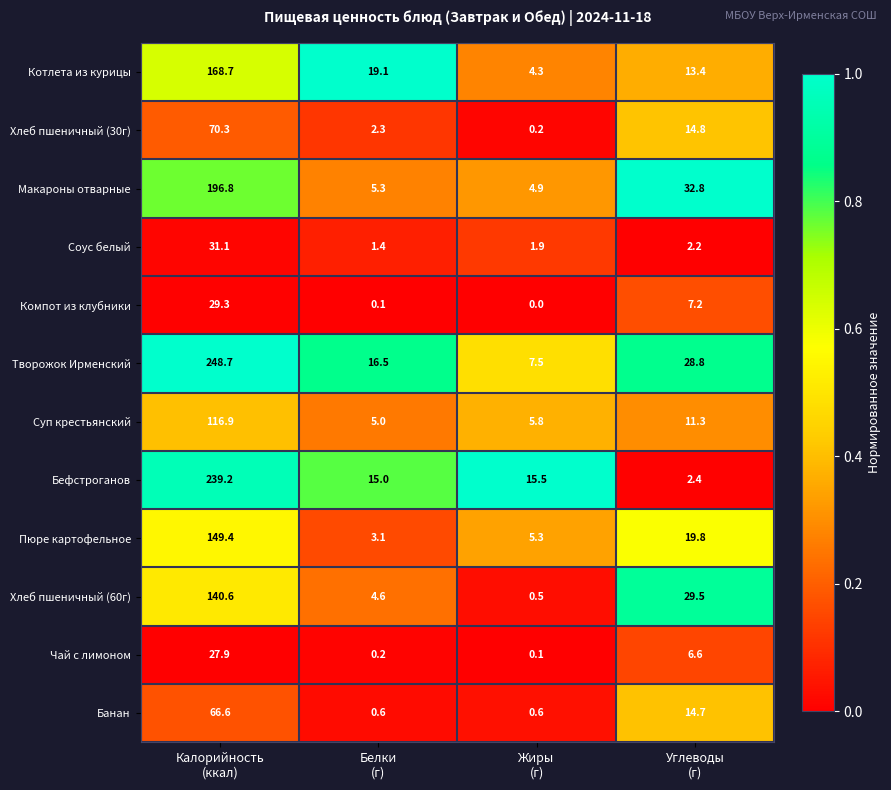

What is the total value across all series at Калорийность
(ккал)?

1485.5